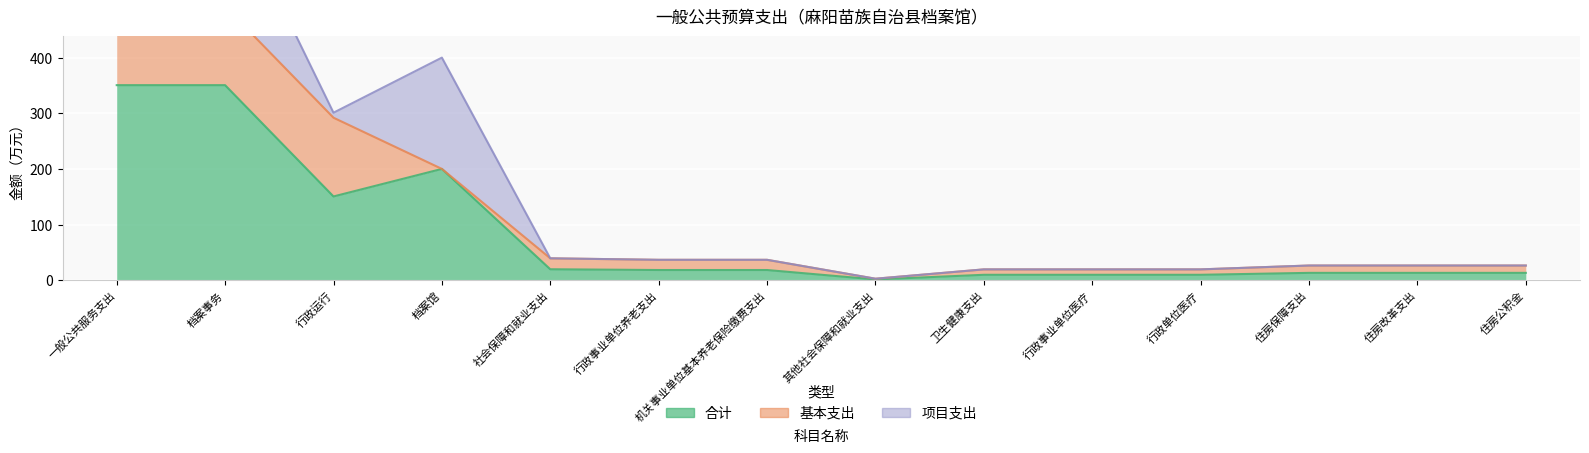

In 基本支出, how many points are higher than both neighbors (excluding endpoints)?

1